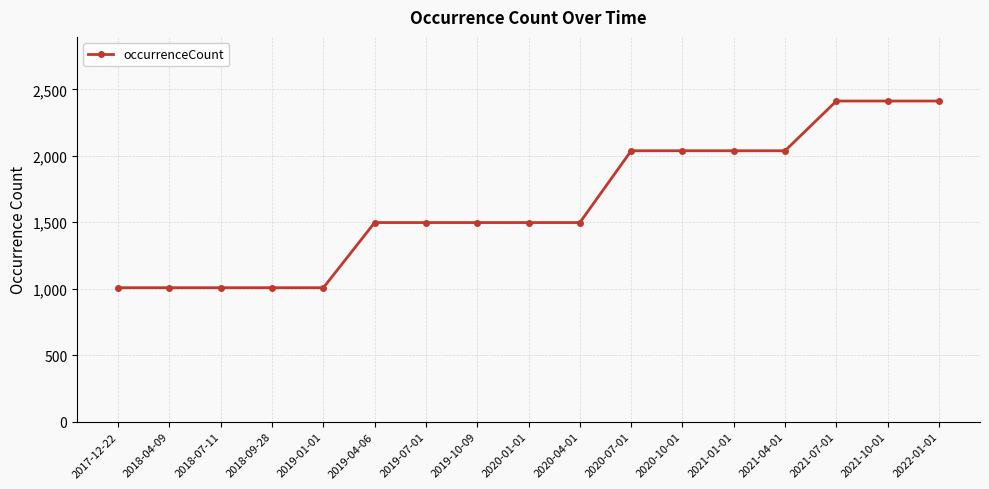

What is the minimum value shown in the chart?

1008